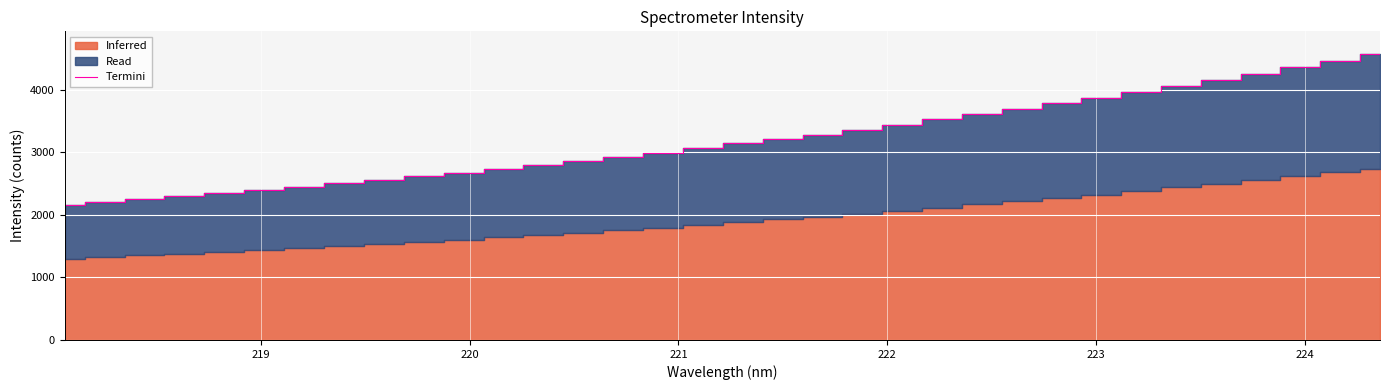

True or false: there are more than 0 points higher than both neighbors.

False